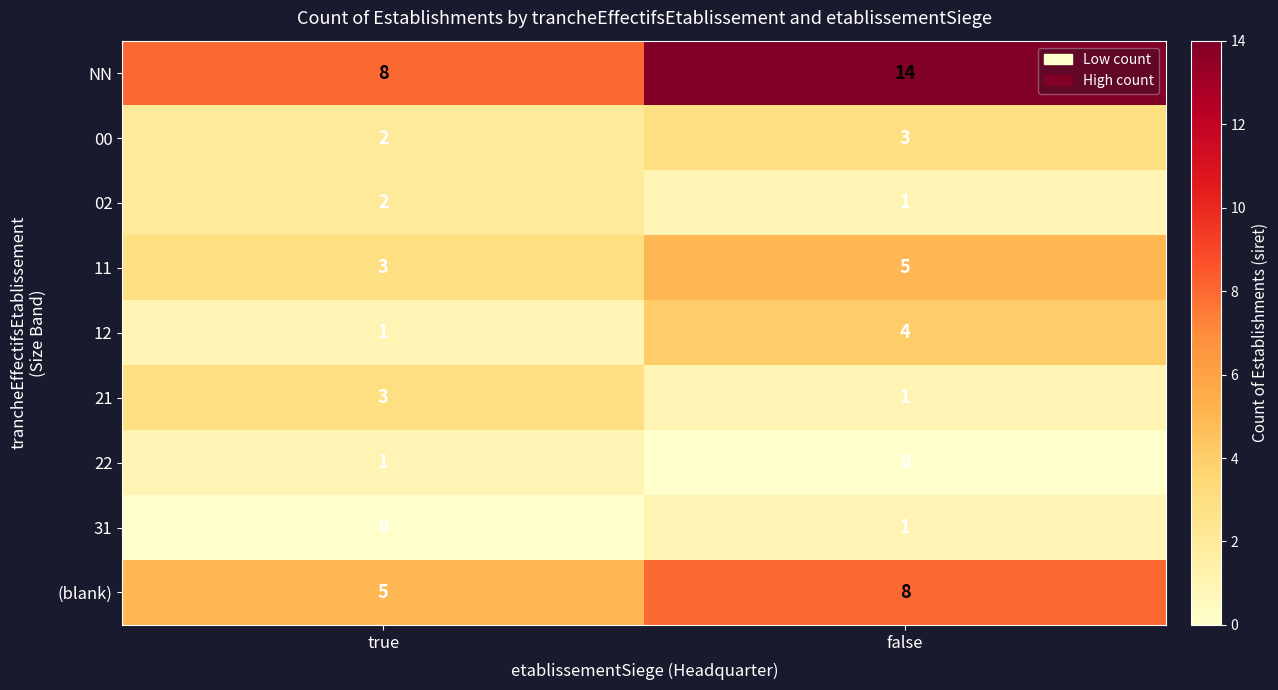

What is the average value of the NN series?

11